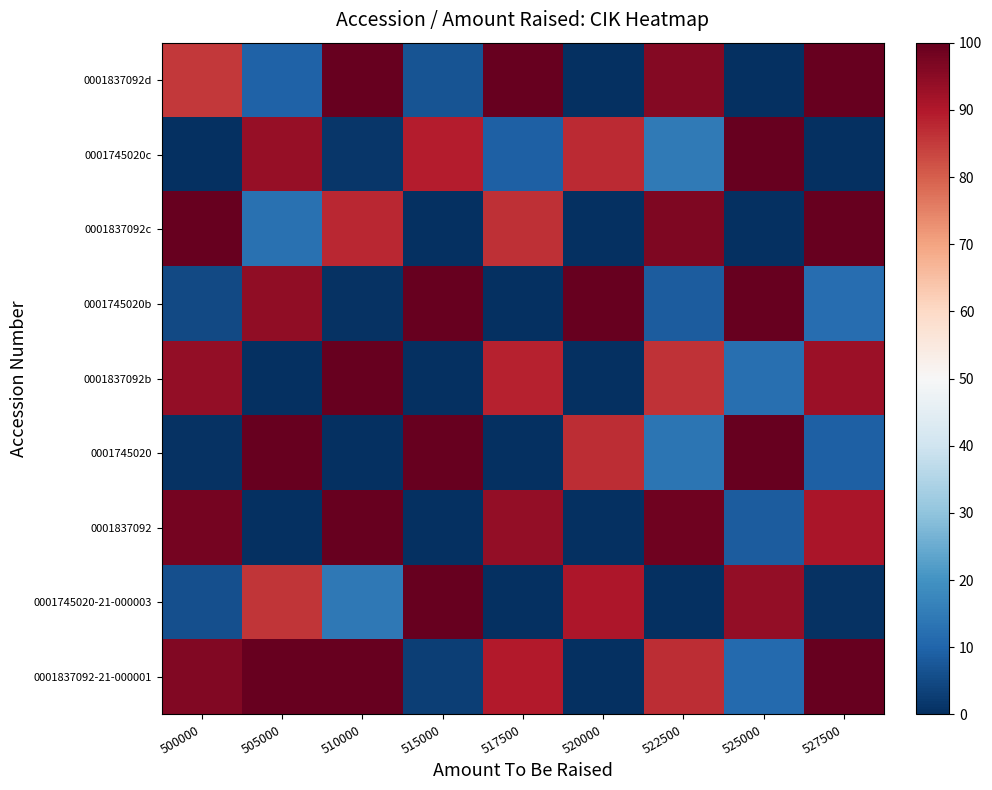

What is the difference between the highest and lowest values at 527500?

100.0